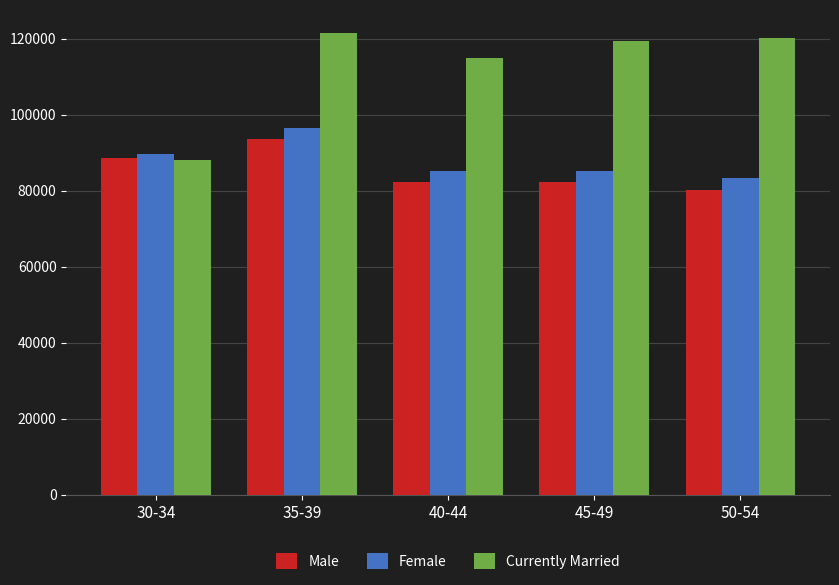

How many categories are shown in the chart?

5